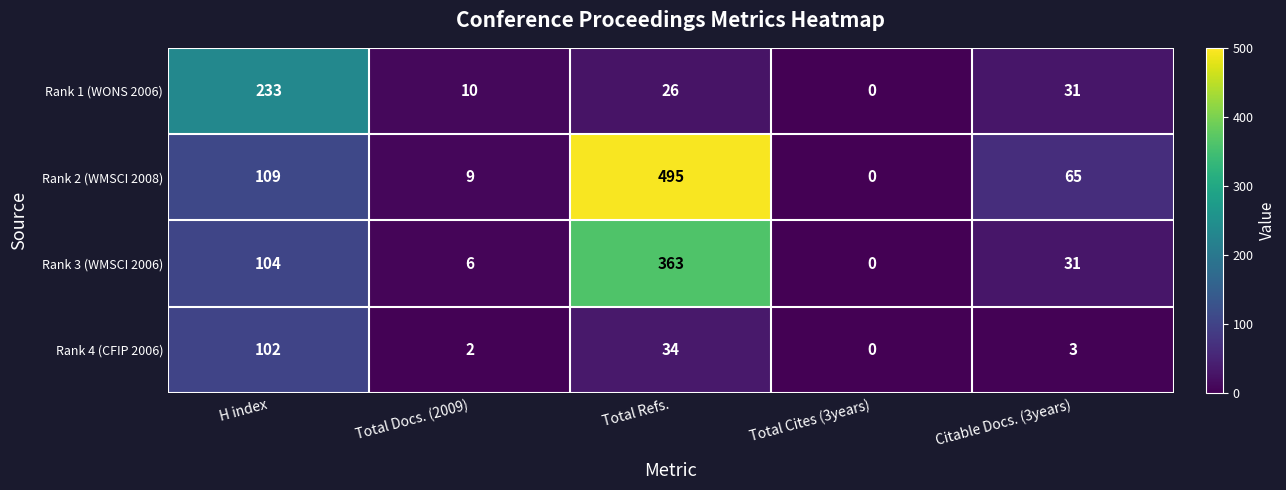

Reading right to left, list all the values displayed in this chart.

Rank 1 (WONS 2006): Citable Docs. (3years)=31	Total Cites (3years)=0	Total Refs.=26	Total Docs. (2009)=10	H index=233
Rank 2 (WMSCI 2008): Citable Docs. (3years)=65	Total Cites (3years)=0	Total Refs.=495	Total Docs. (2009)=9	H index=109
Rank 3 (WMSCI 2006): Citable Docs. (3years)=31	Total Cites (3years)=0	Total Refs.=363	Total Docs. (2009)=6	H index=104
Rank 4 (CFIP 2006): Citable Docs. (3years)=3	Total Cites (3years)=0	Total Refs.=34	Total Docs. (2009)=2	H index=102